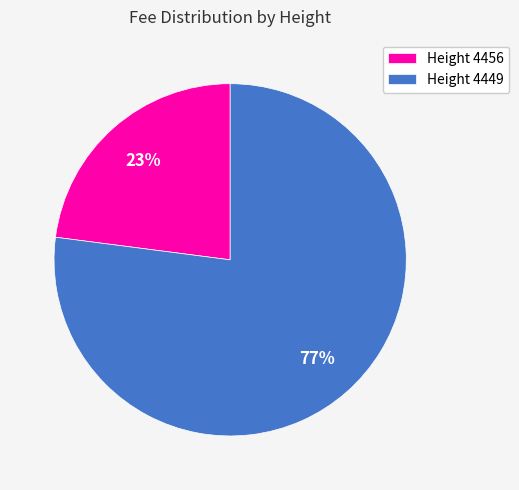

Which slice is the smallest?

Height 4456